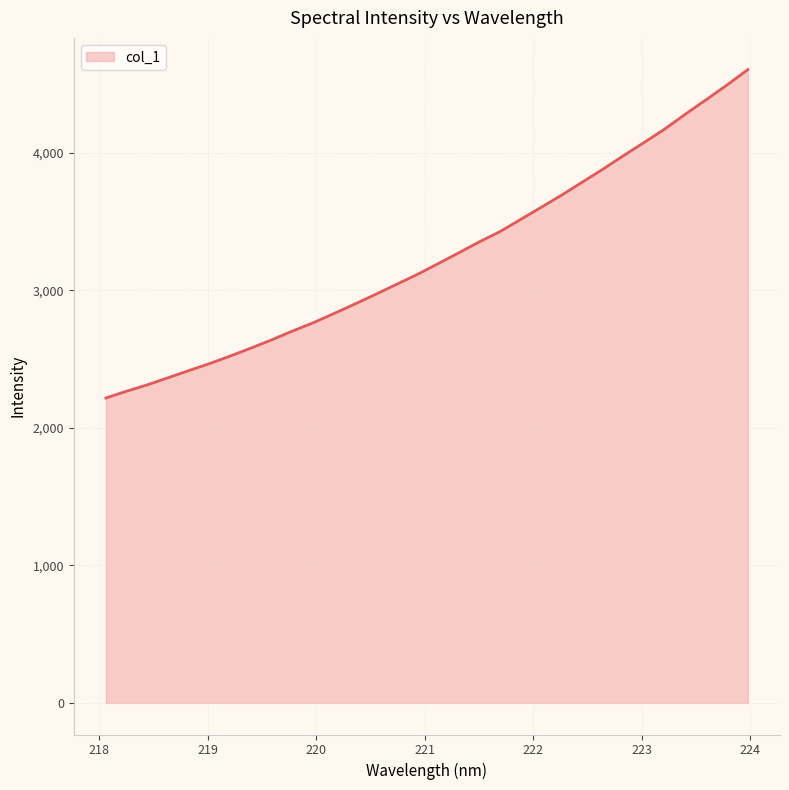

What is the minimum value shown in the chart?

2216.5